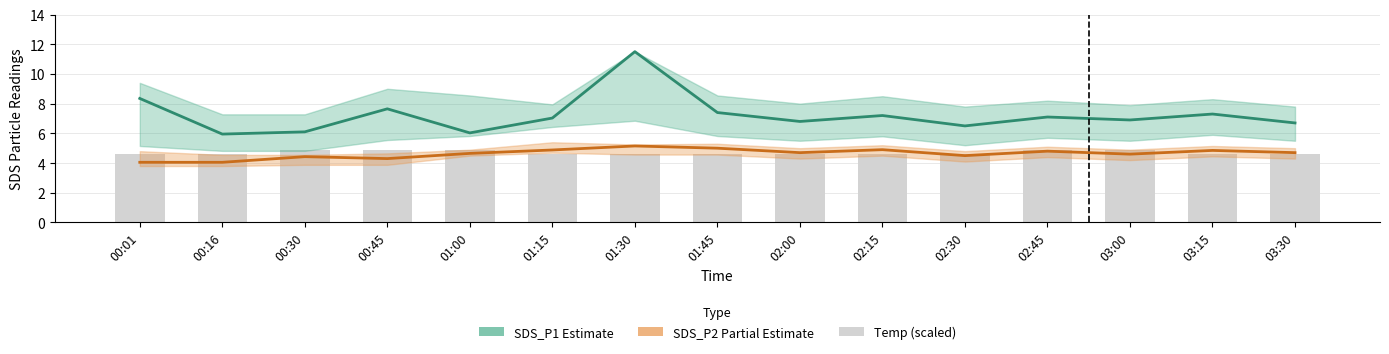

The Temp (scaled) series shows 7.0 at 00:45. True or false?

False